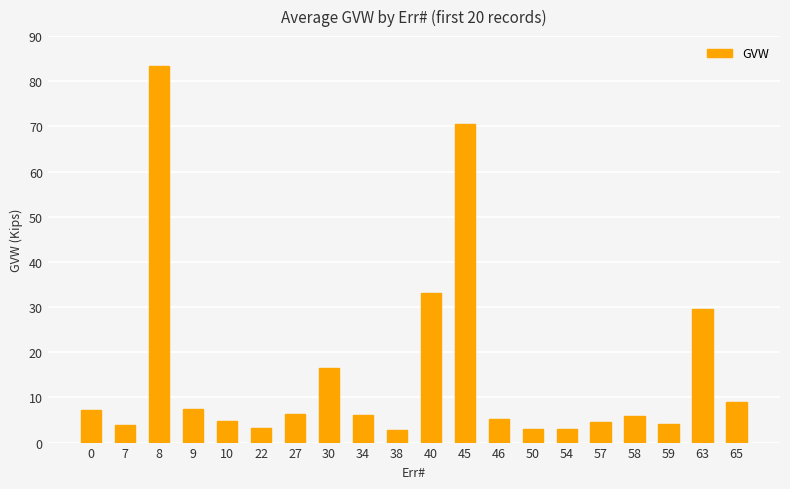

Approximately how many times larger is the value at 8 compared to 0?

11.4